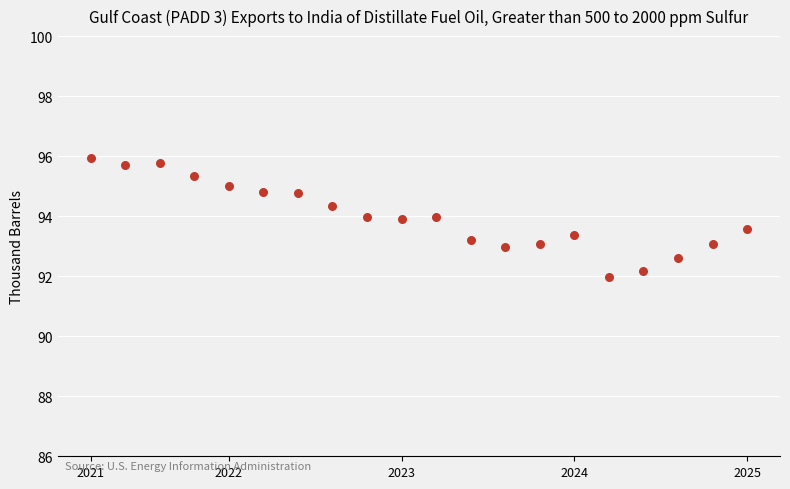

What is the range of Y values (max minus min)?

4.0